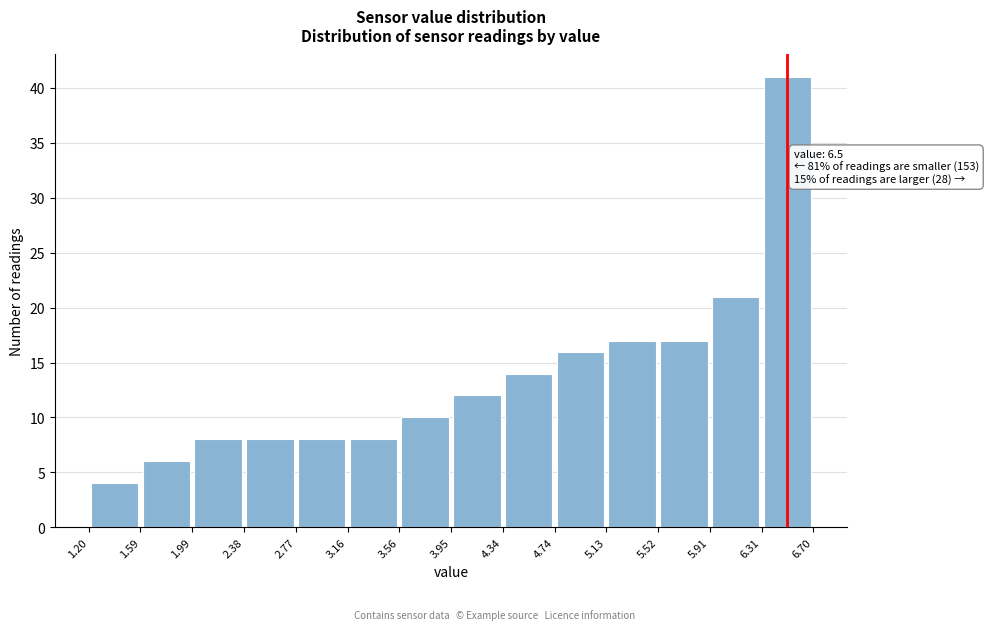

Which range on the x-axis has the tallest bar?

6.31 to 6.70